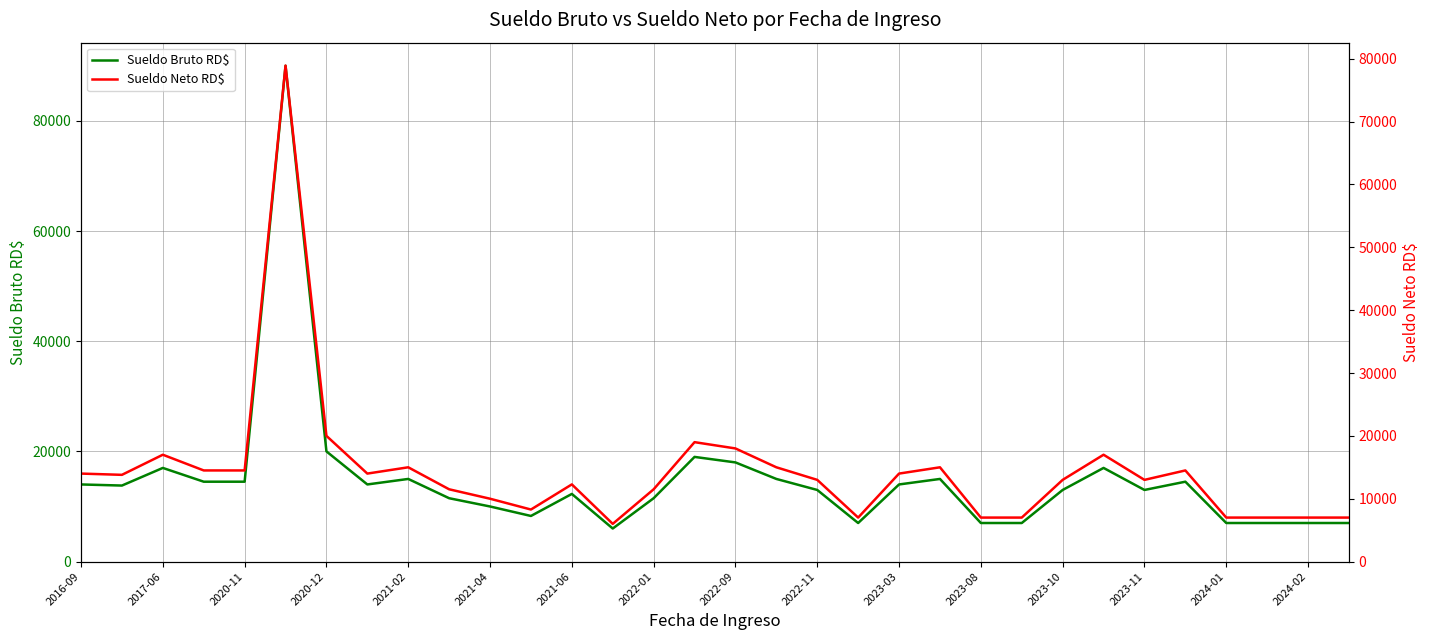

List the series in order of their peak value, highest first.

Sueldo Bruto RD$, Sueldo Neto RD$